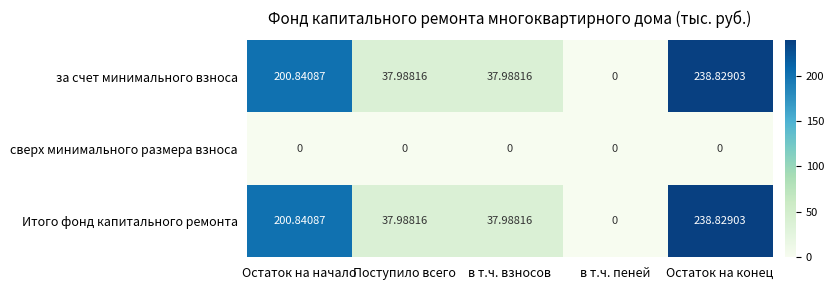

At which category does the chart reach its peak across all series?

Остаток на конец